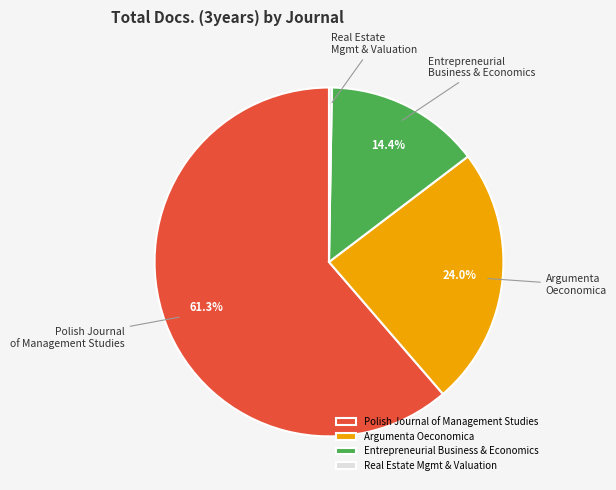

How much of the chart is everything except Argumenta Oeconomica?

76.0%